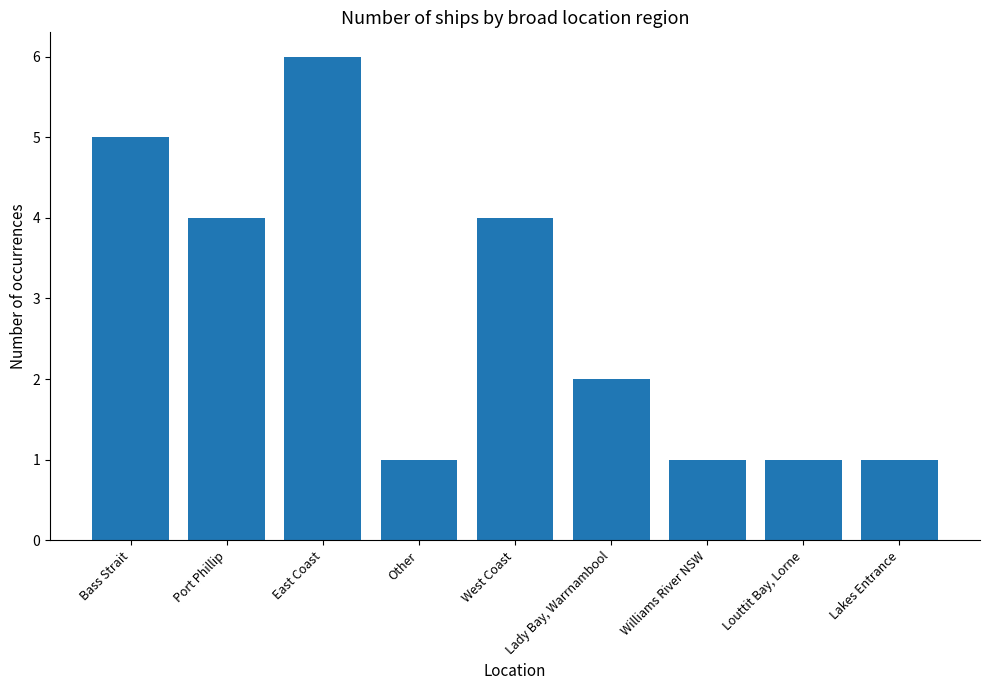

What is the sum of the values at West Coast and Williams River NSW?

5